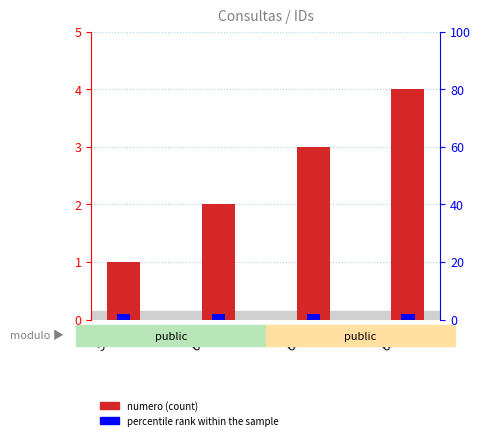

At which category does the chart reach its minimum across all series?

5998